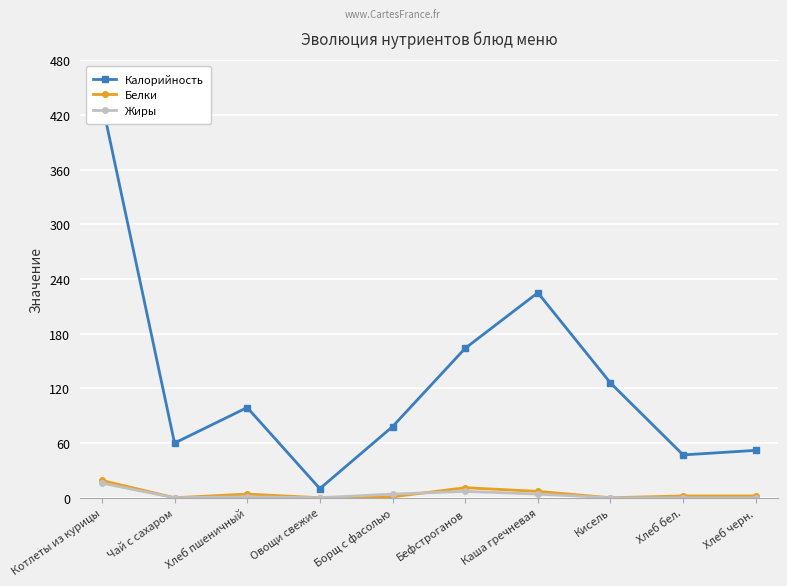

The Жиры series shows -6 at Овощи свежие. True or false?

False